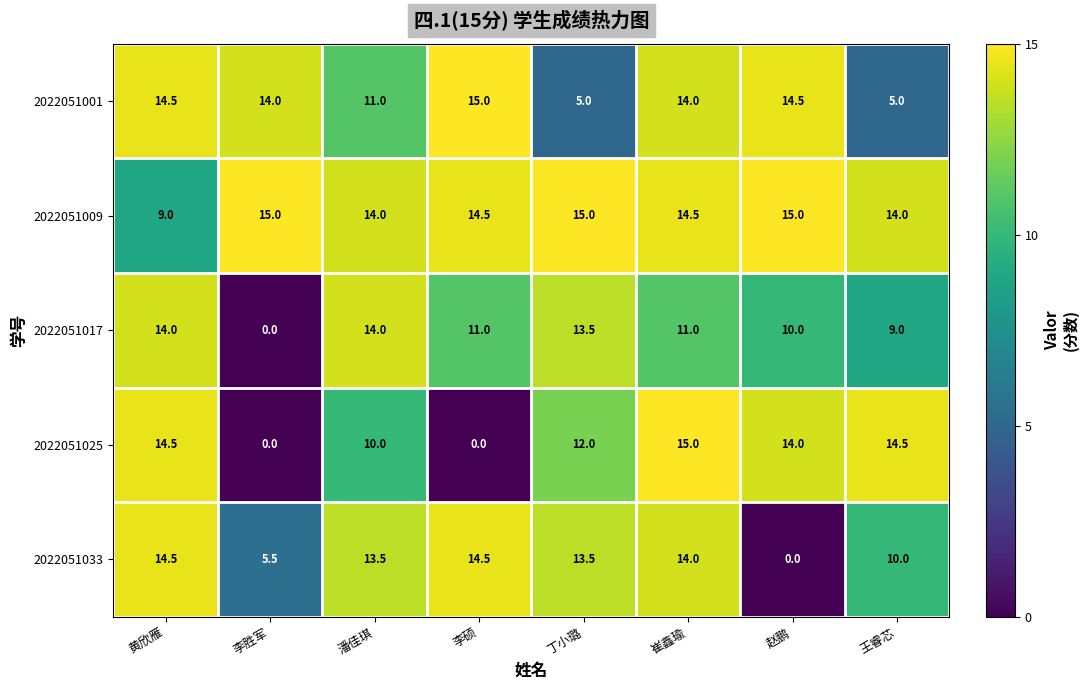

What is the greatest value displayed?

15.0